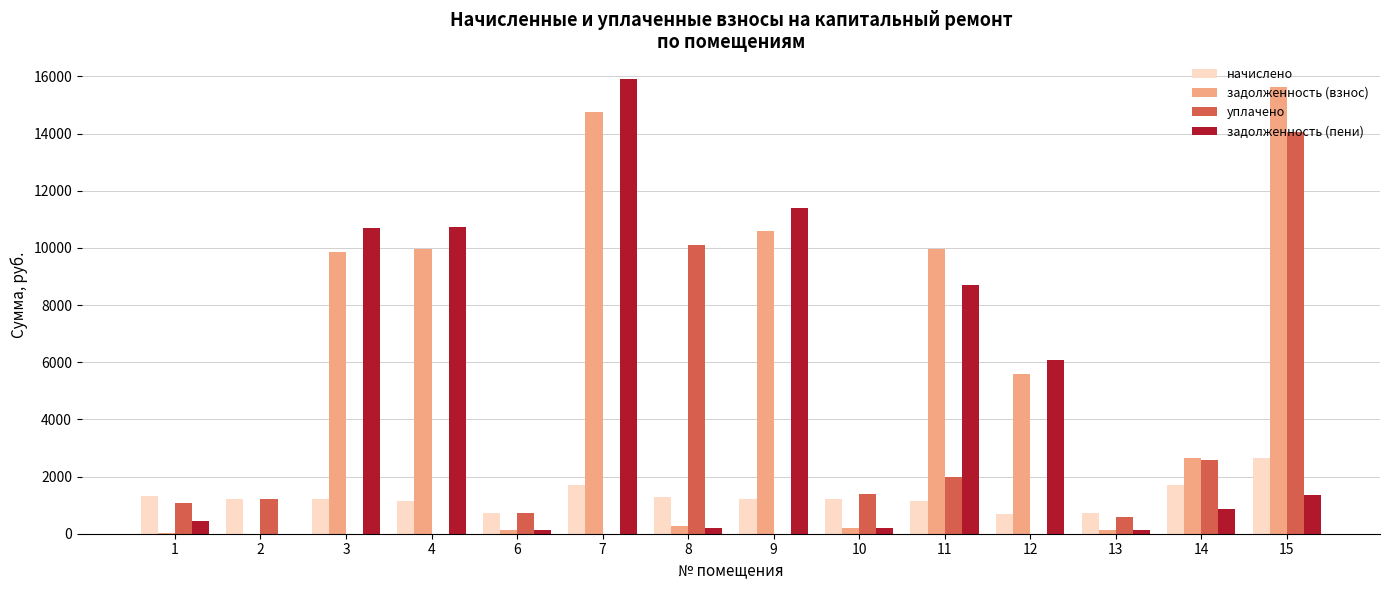

Which series changed the most between 3 and 15?

уплачено